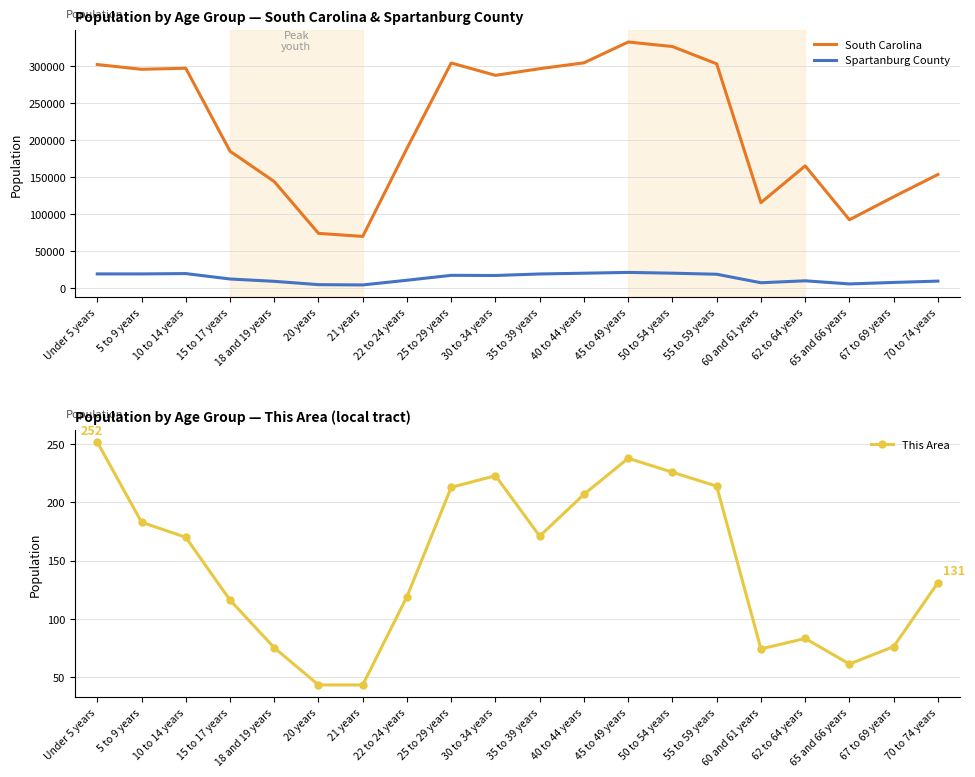

Which category has the lowest value across all series?

20 years